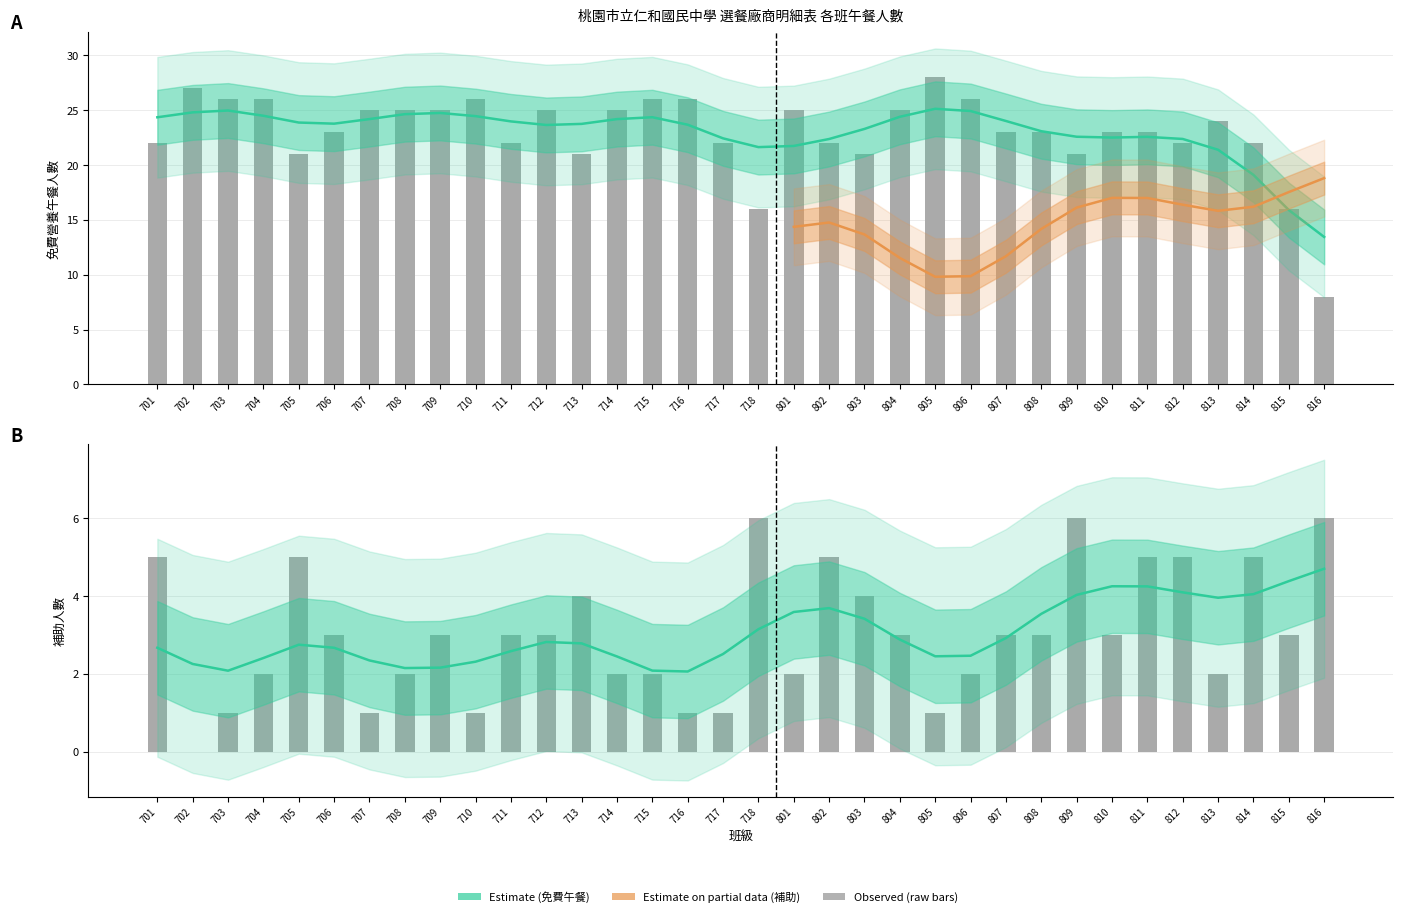

What is the spread (max minus min) of values at 708?

23